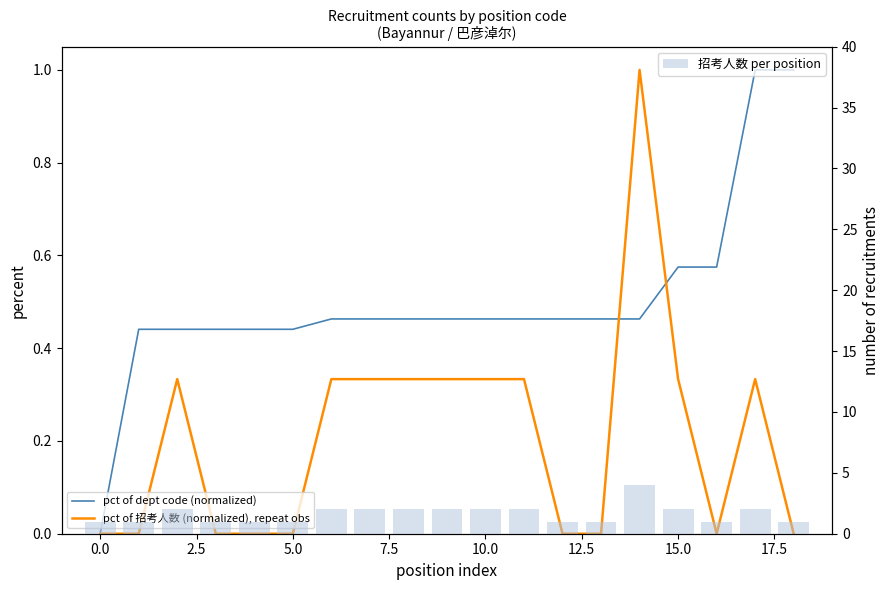

What is the difference between the highest and lowest values at 14?

3.5